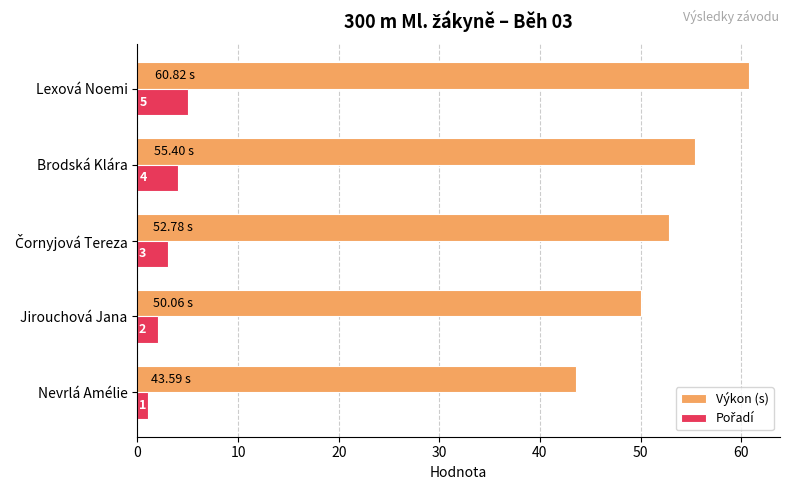

How many values in the Výkon (s) series exceed 52?

3